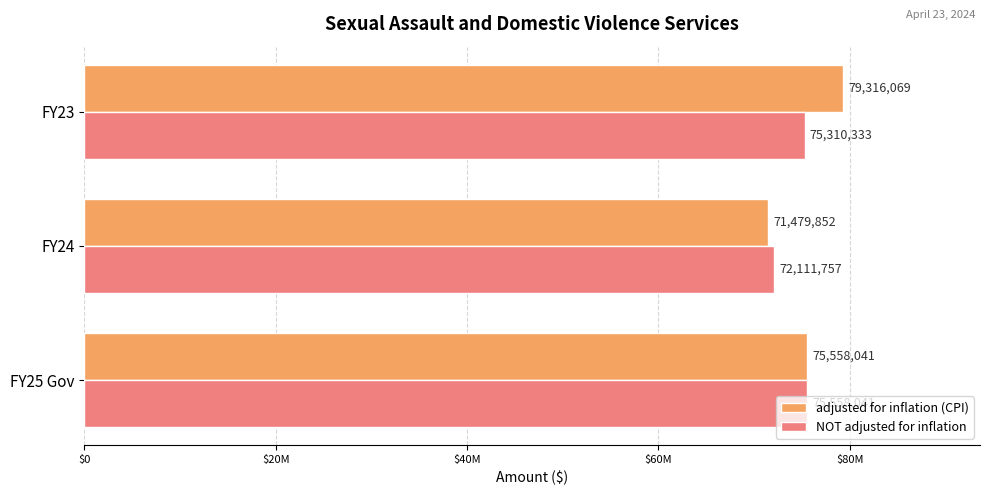

What are all the series names shown in the legend?

adjusted for inflation (CPI), NOT adjusted for inflation